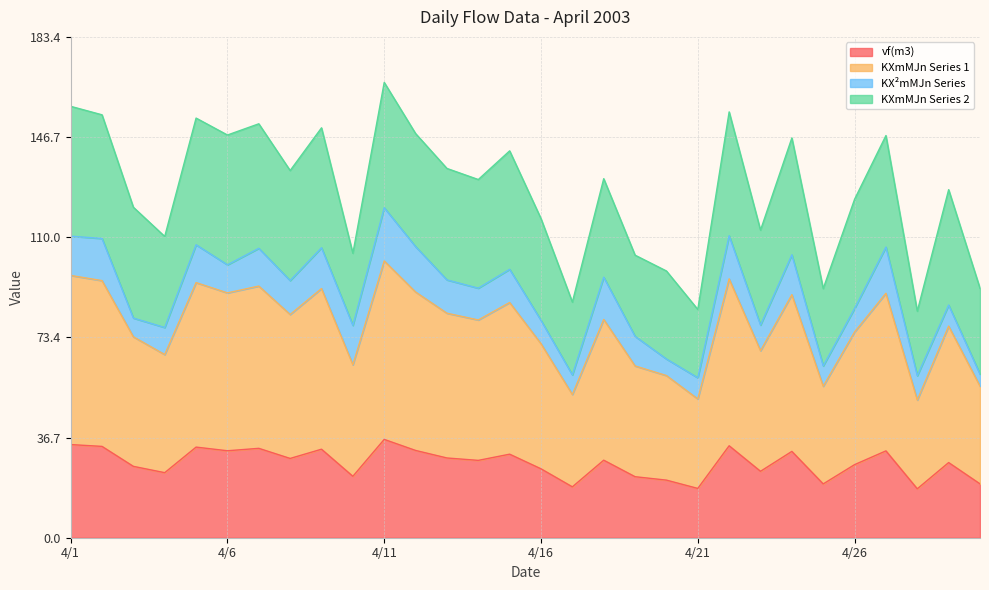

What is the difference between the maximum and minimum values in the vf(m3) series?

18.1